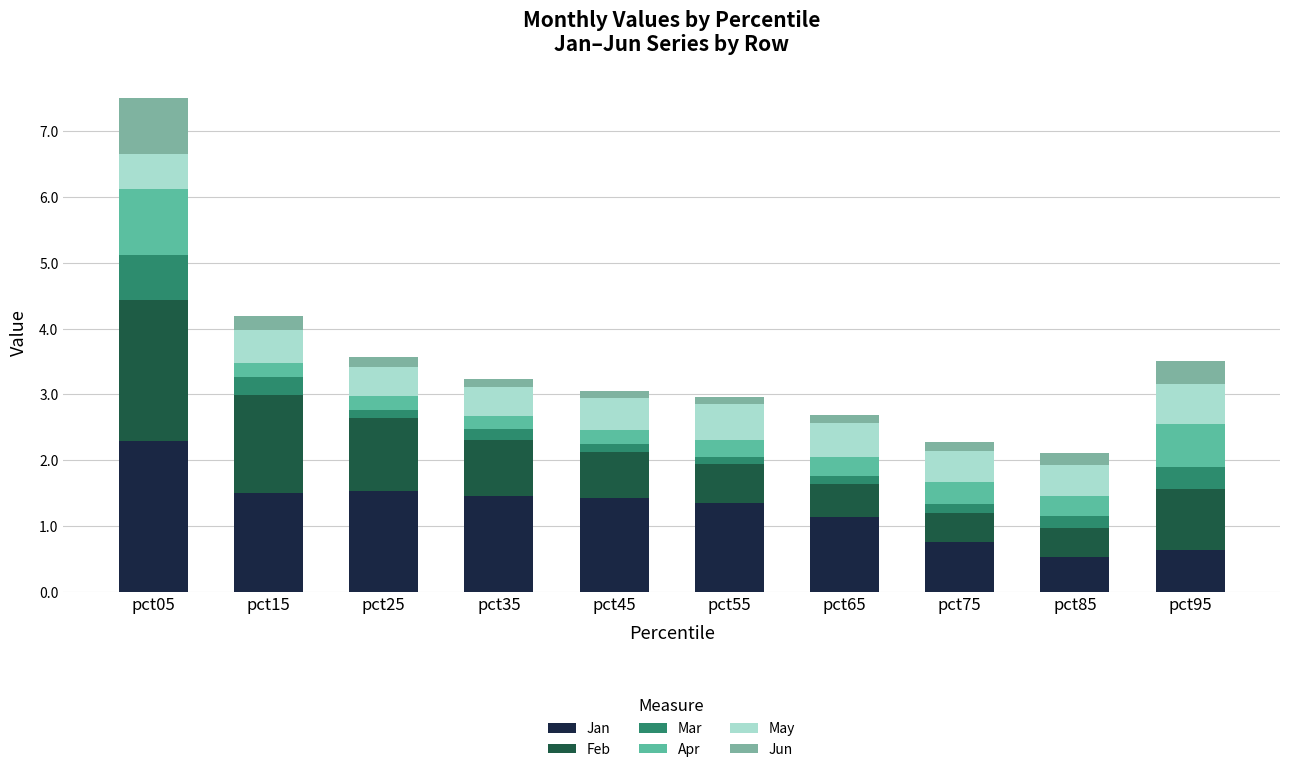

At which label is May closest to 0?

pct35